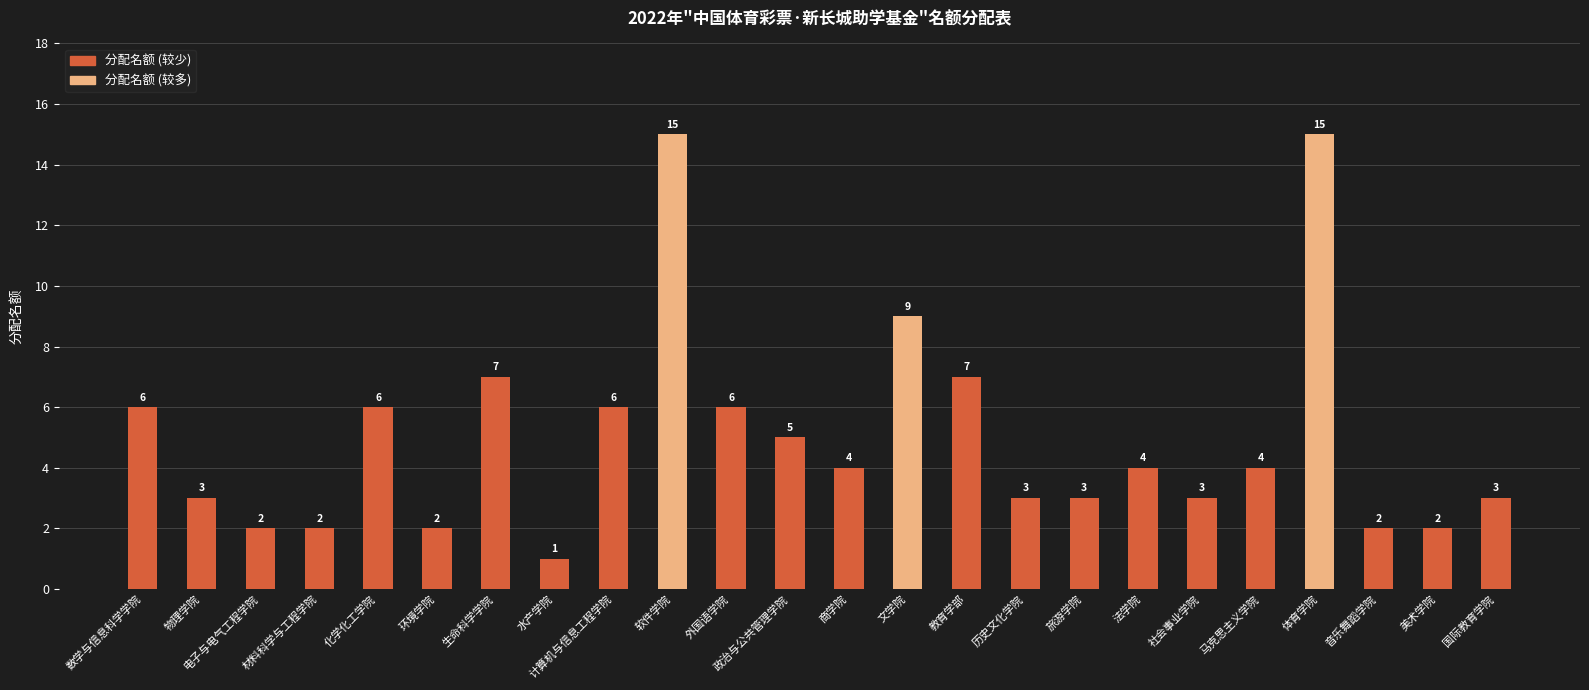

Between 环境学院 and 生命科学学院, which is larger?

生命科学学院